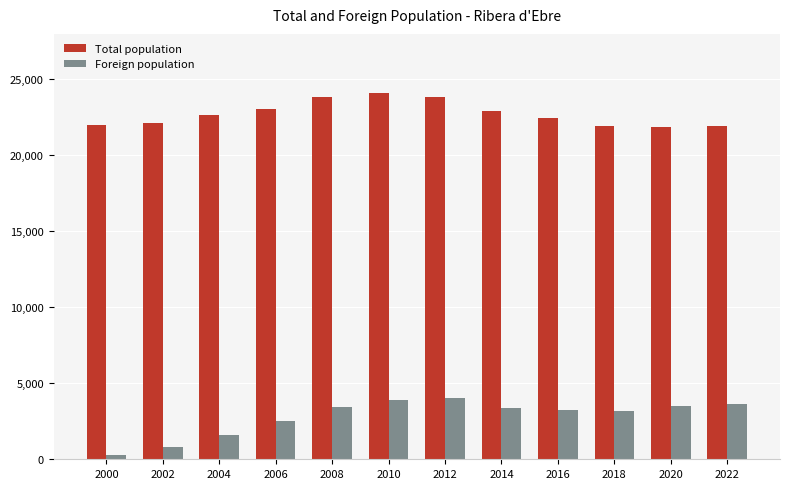

Is the value of Total population at 2002 greater than the value of Foreign population at 2014?

Yes